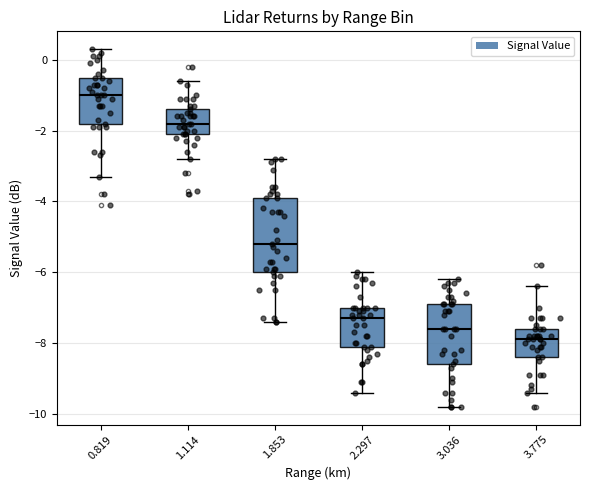

Which box's median line is the lowest?

3.775